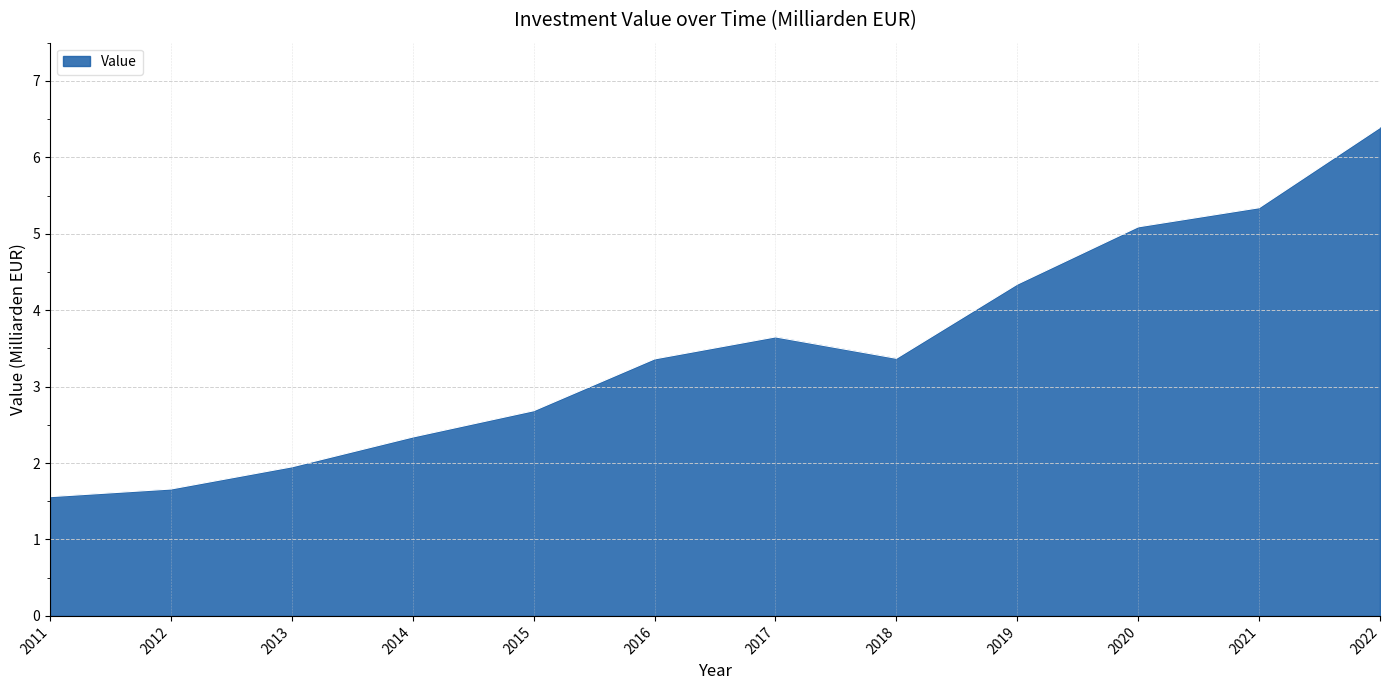

What is the difference between the maximum and minimum values?

4.8